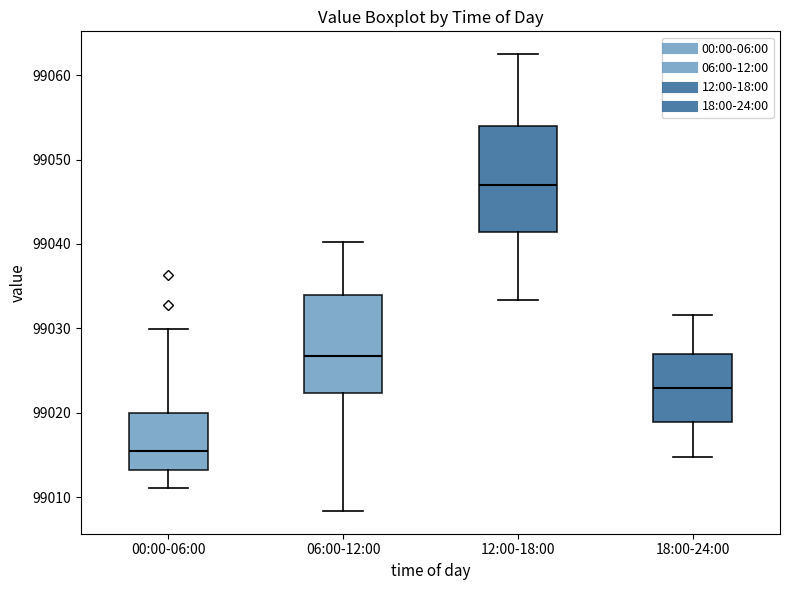

Reading left to right, read every box against the y-axis: the position of its median line, the range the box covers, and the ends of its whiskers. The values are not printed on the chart, so give them approximately, as read against the axis.

00:00-06:00: median 99015, box 99013 to 99020, whiskers 99011 to 99030
06:00-12:00: median 99027, box 99022 to 99034, whiskers 99008 to 99040
12:00-18:00: median 99047, box 99041 to 99054, whiskers 99033 to 99063
18:00-24:00: median 99023, box 99019 to 99027, whiskers 99015 to 99032